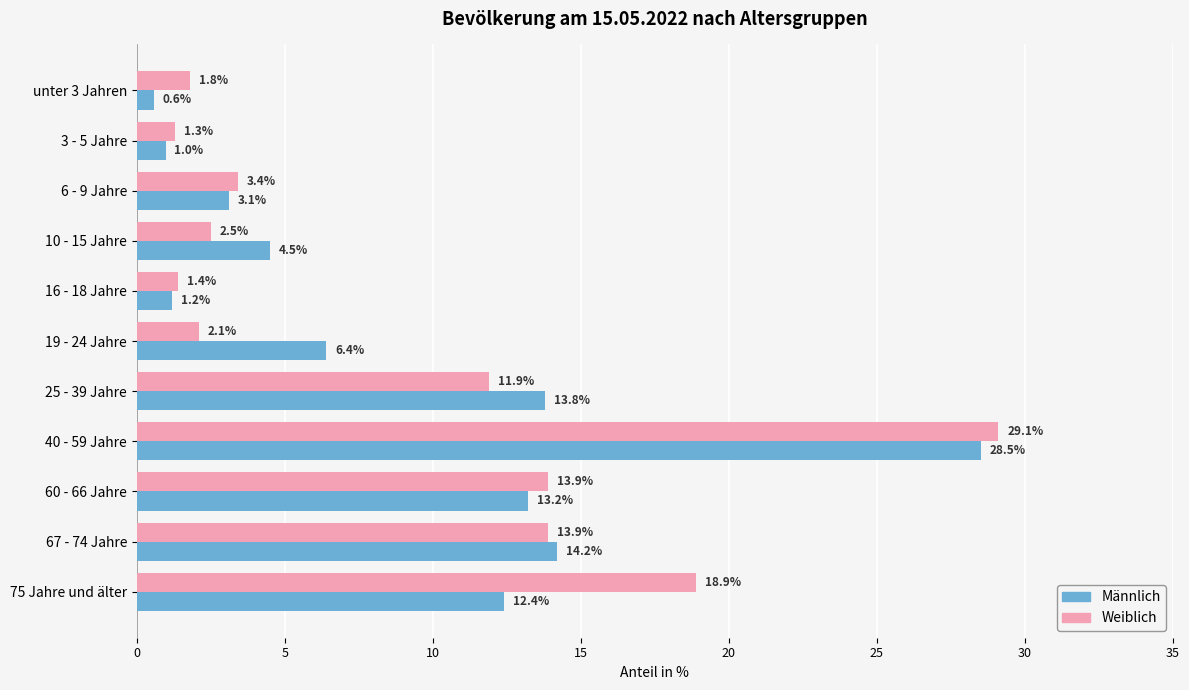

The Männlich series shows 3.1 at 6 - 9 Jahre. True or false?

True